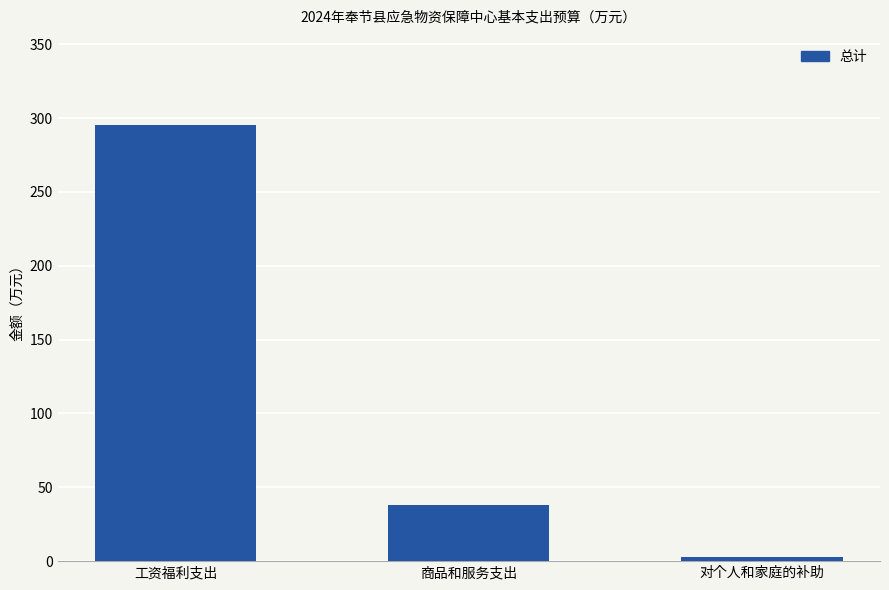

Where is the data nearest to the value 148?

商品和服务支出